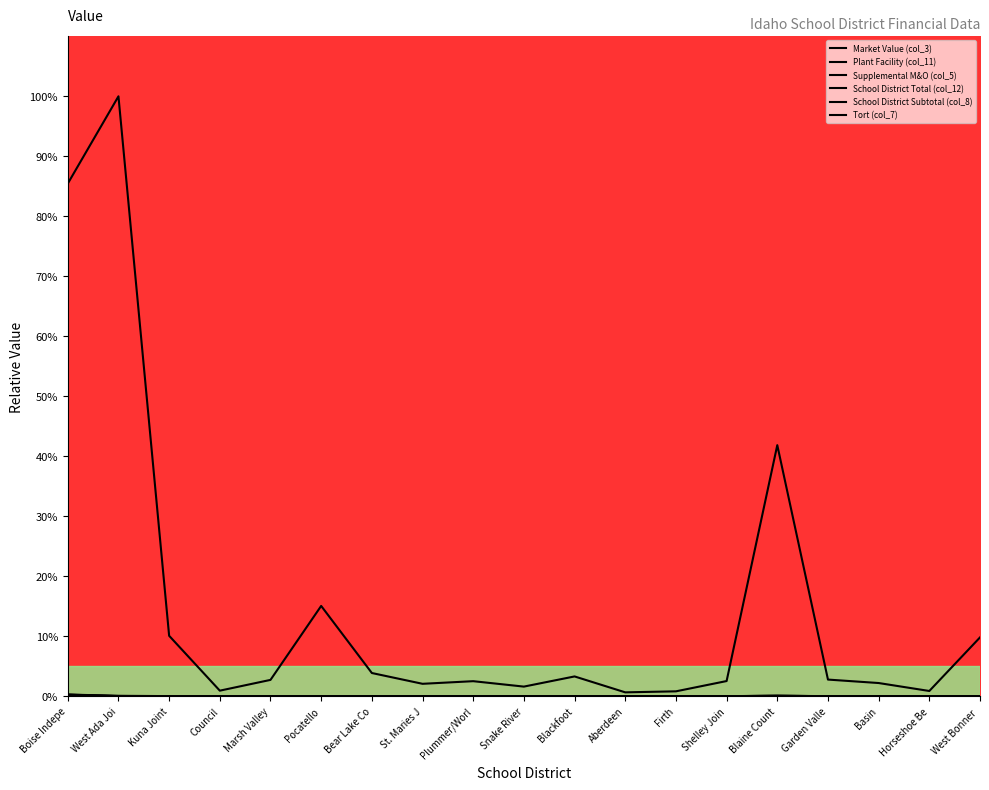

Does the chart display data point markers on the line(s)?

No